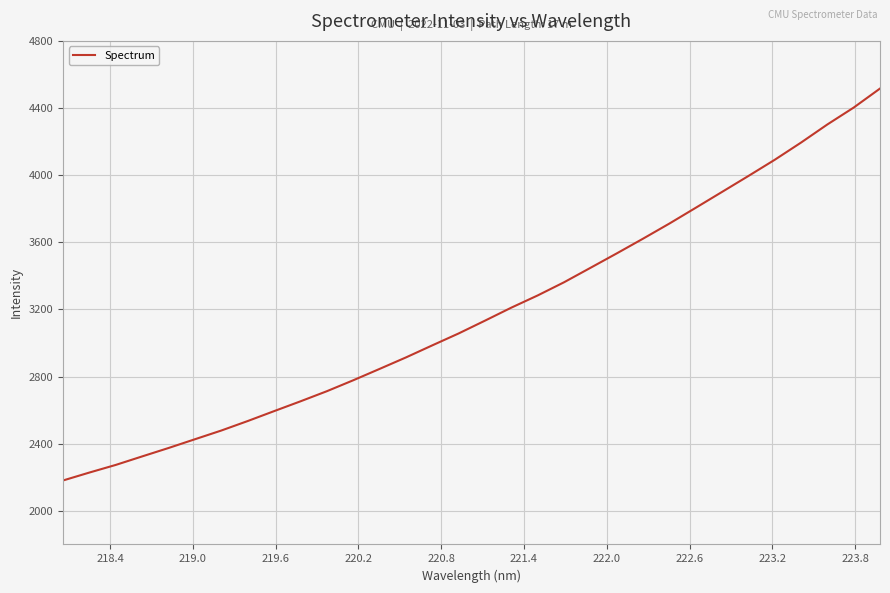

True or false: the data has more than 1 interior local peaks.

False